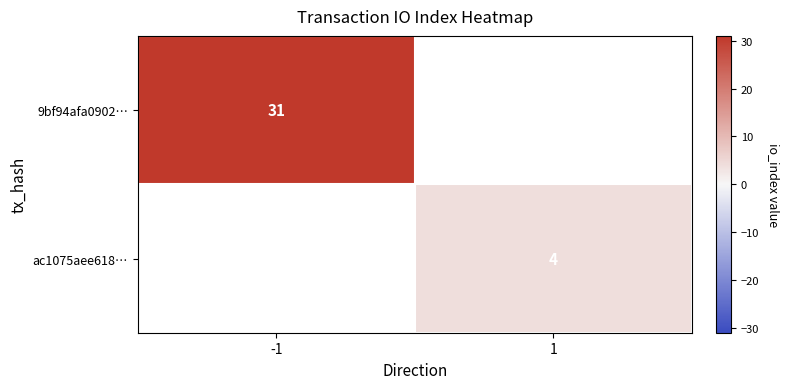

How many distinct data groups are displayed?

2